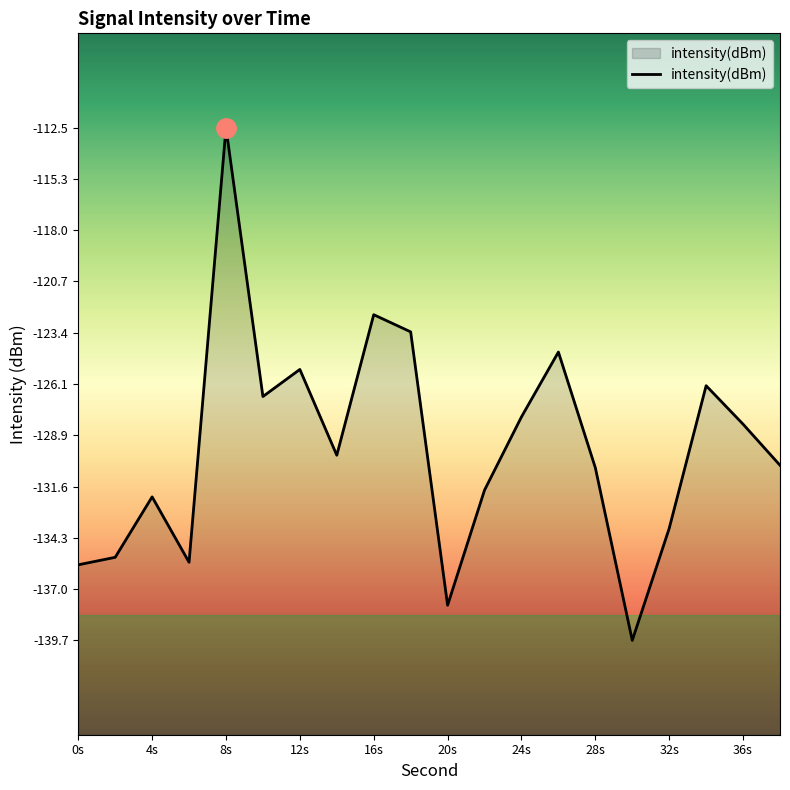

What is the difference between the maximum and minimum values?

27.2